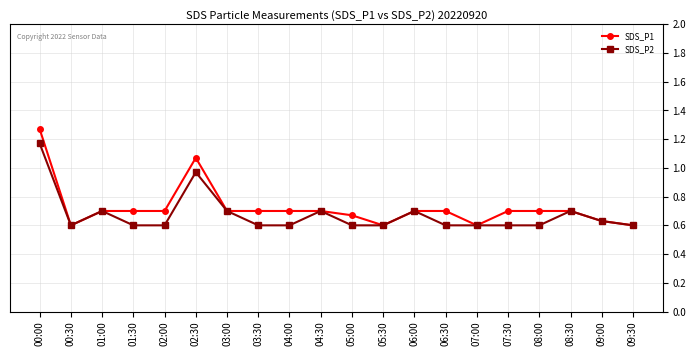

True or false: SDS_P1 has a value of 0.7 at 04:30.

True